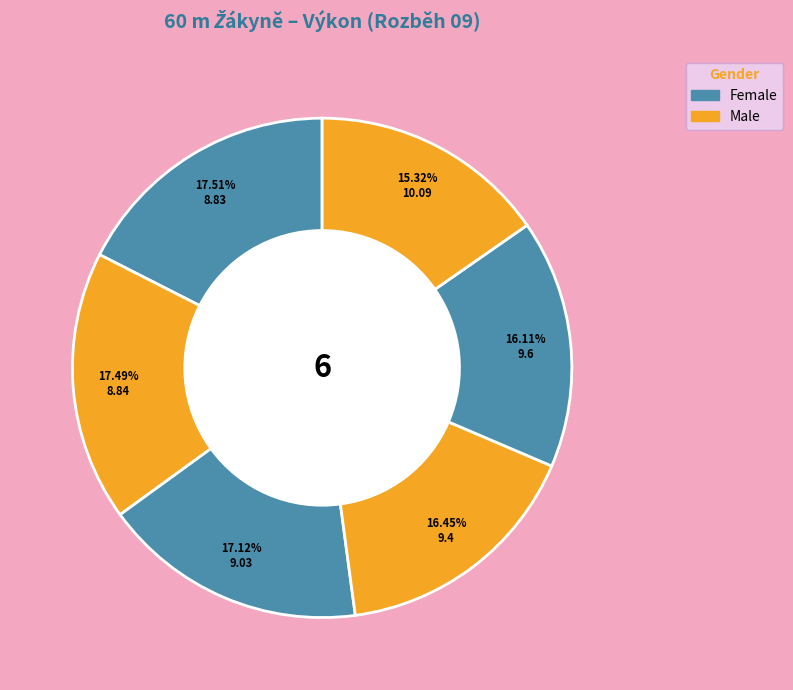

How many slices are in this pie chart?

6